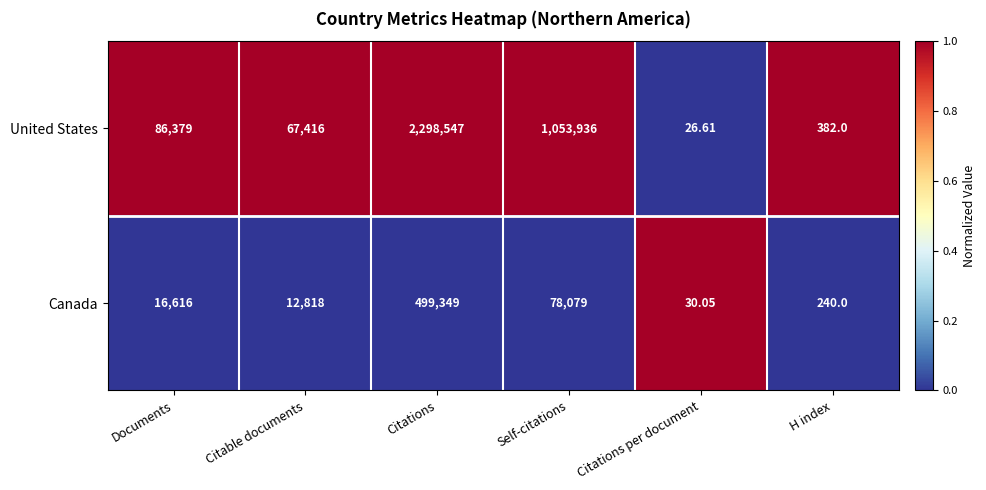

Which series changed the most between Documents and Self-citations?

United States